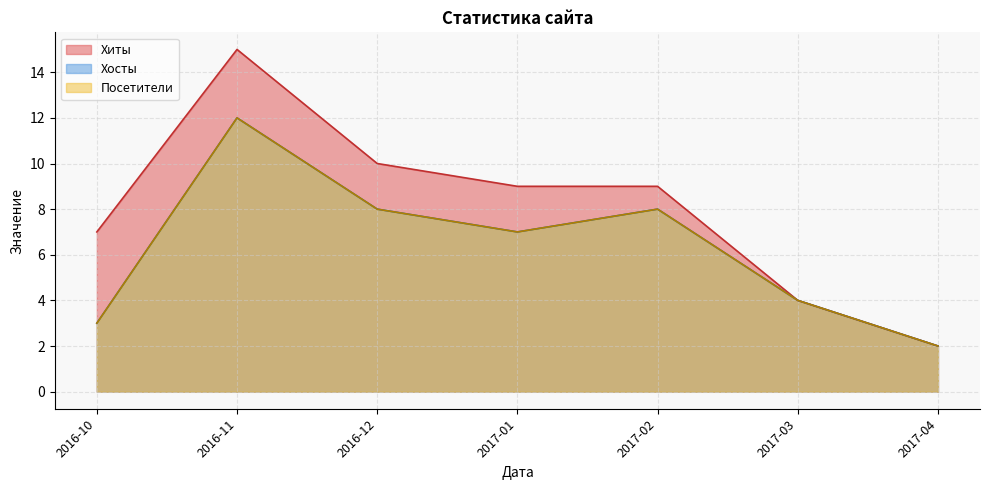

Does the chart have visible grid lines?

Yes